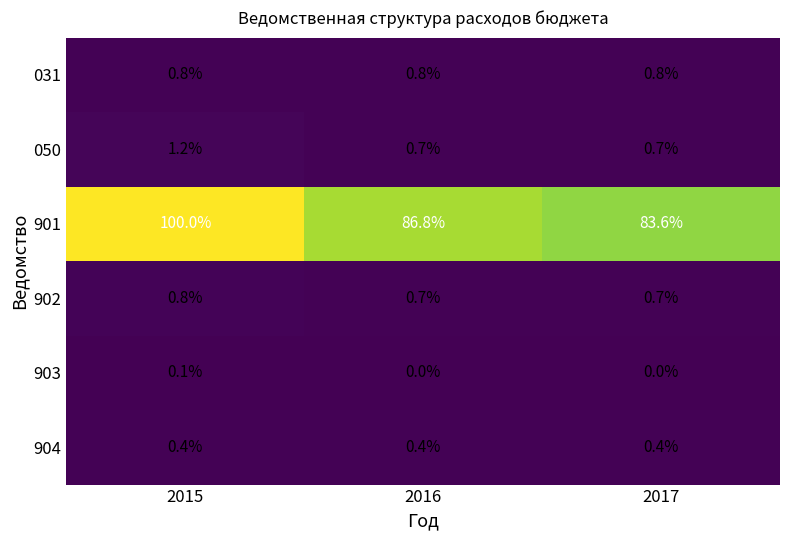

The value of 050 at 2017 is 0.2. True or false?

False